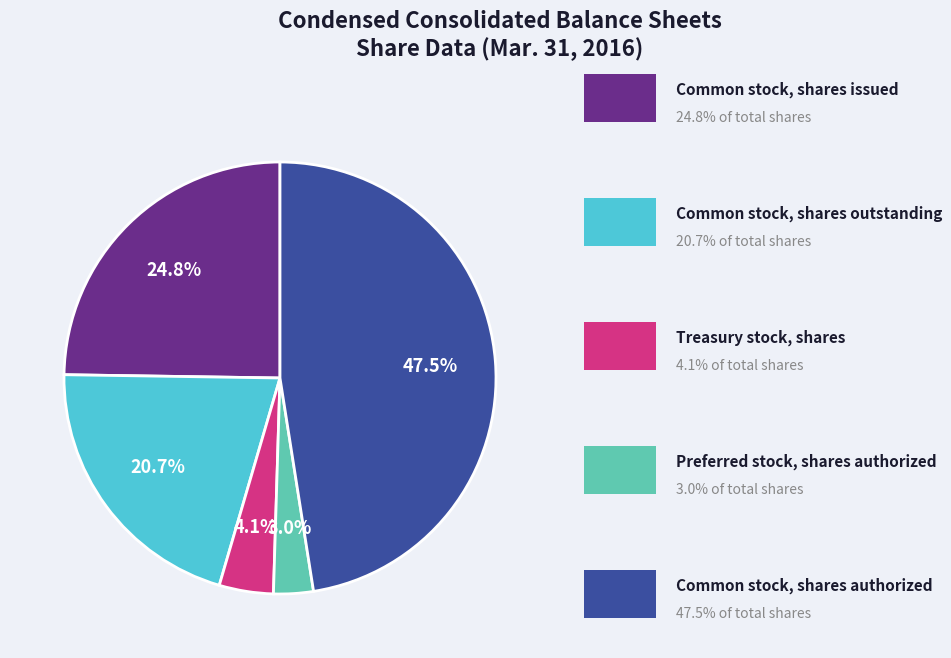

Is there a majority slice in this chart?

No